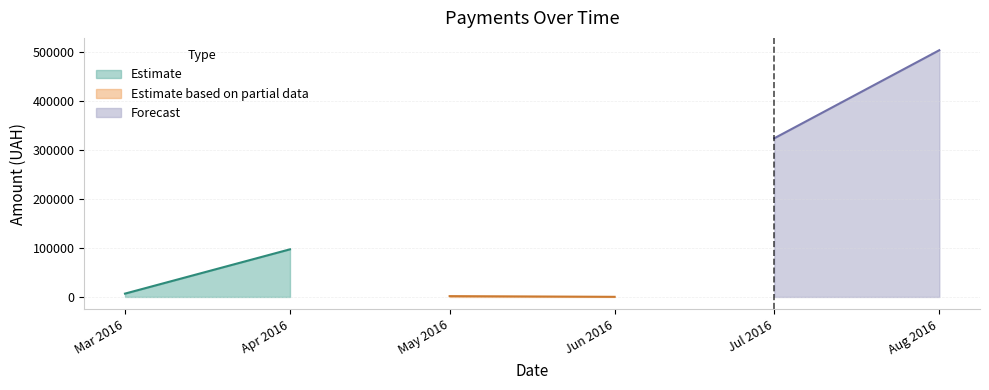

The chart shows a value of 184673.5 at 4. True or false?

False